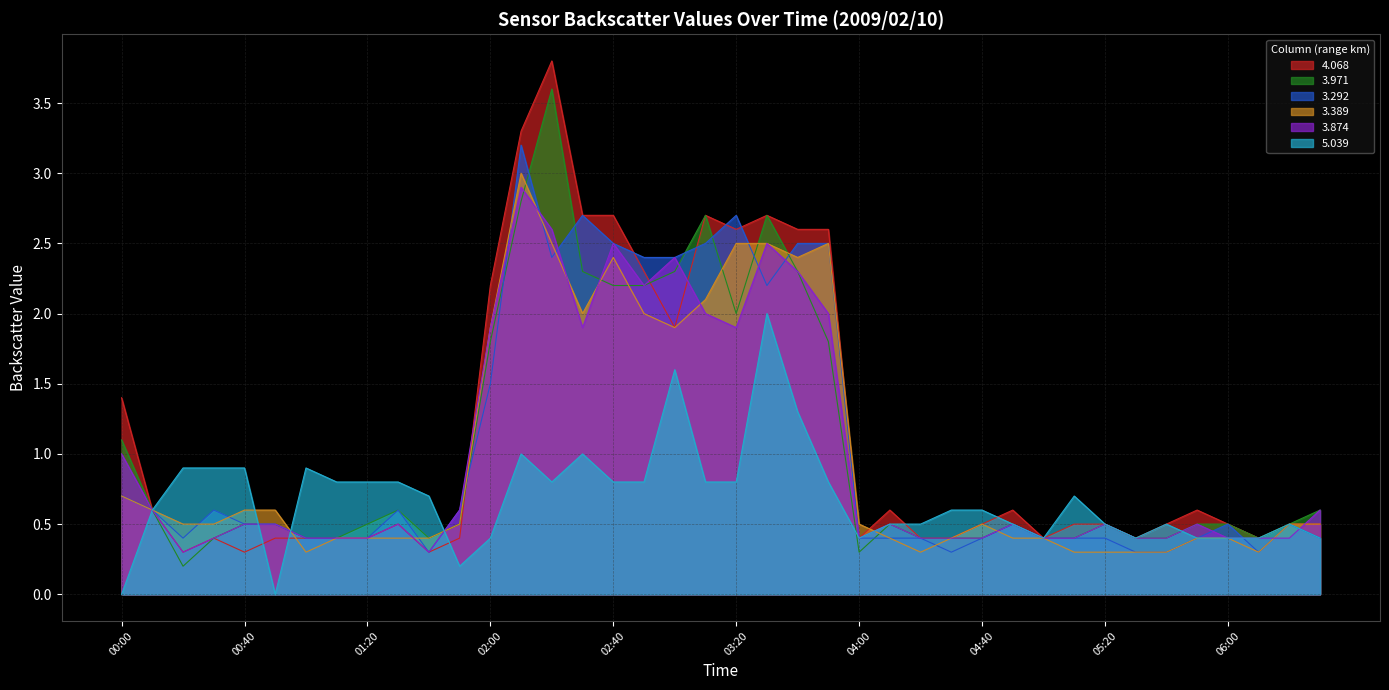

How many series are shown in this chart?

6